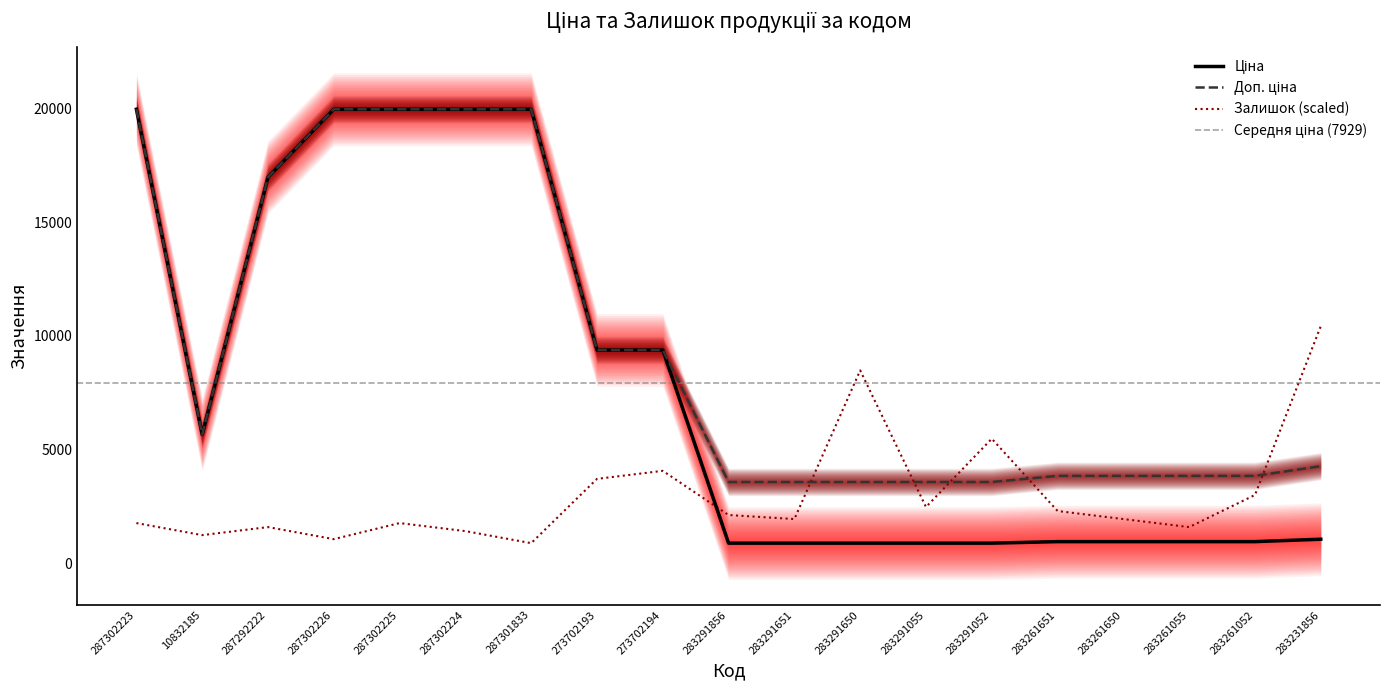

What is the difference between the second highest and minimum values in the Доп. ціна series?

16380.6